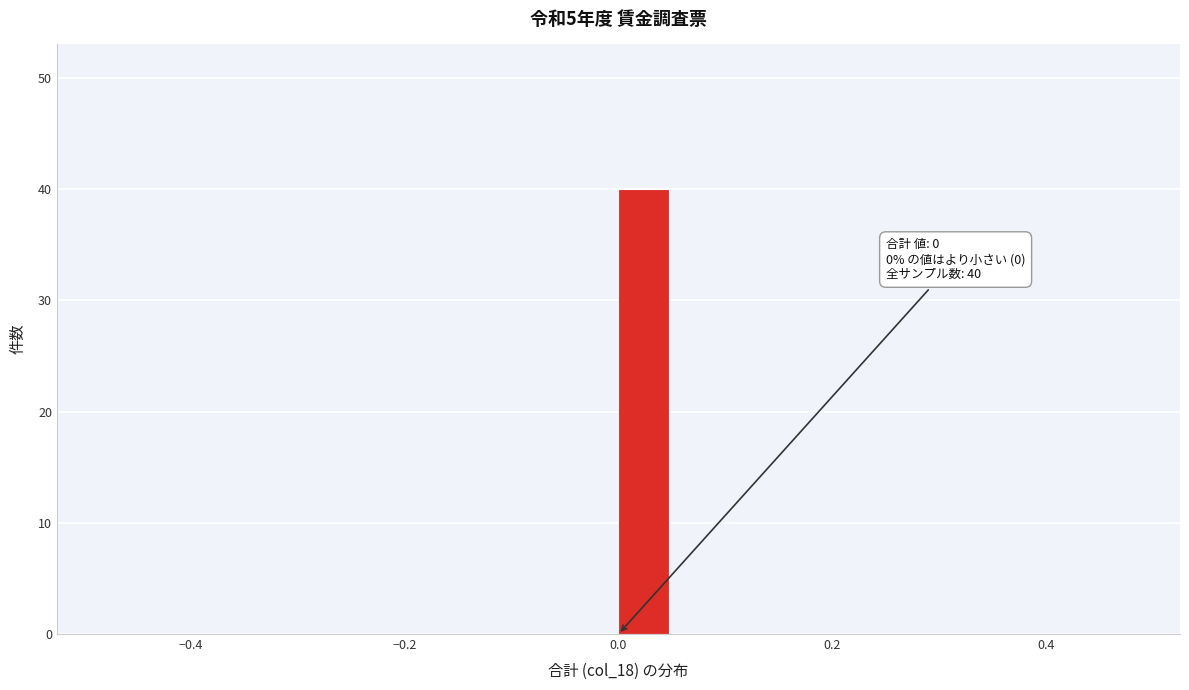

Read against the x-axis, roughly where is the centre of the tallest bar?

0.02